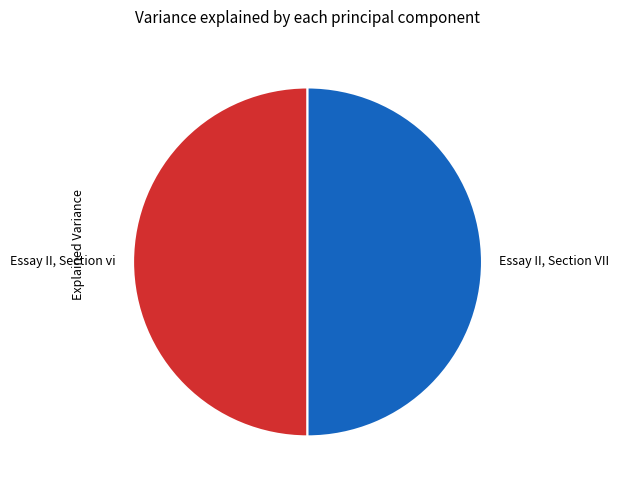

What is the ratio of the value at Essay II, Section VII to the value at Essay II, Section vi?

1.0